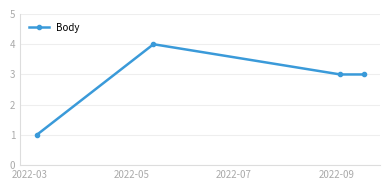

Count the values in the range 3 to 4.

3